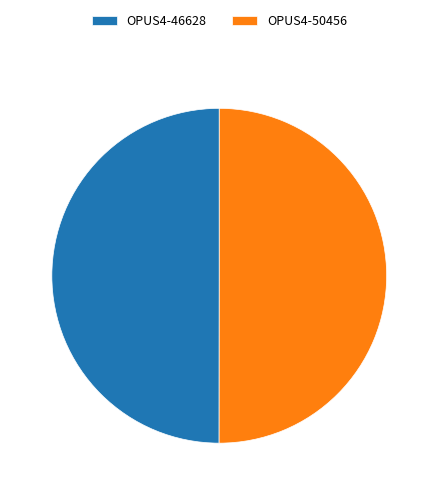

How many segments does this pie chart have?

2